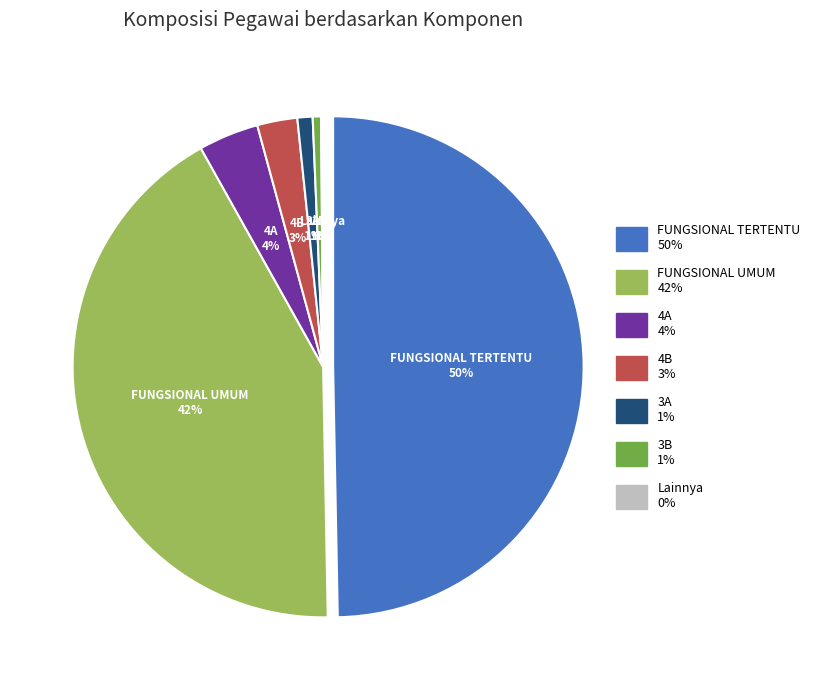

Combined, do 1B and 3B account for over 50%?

No